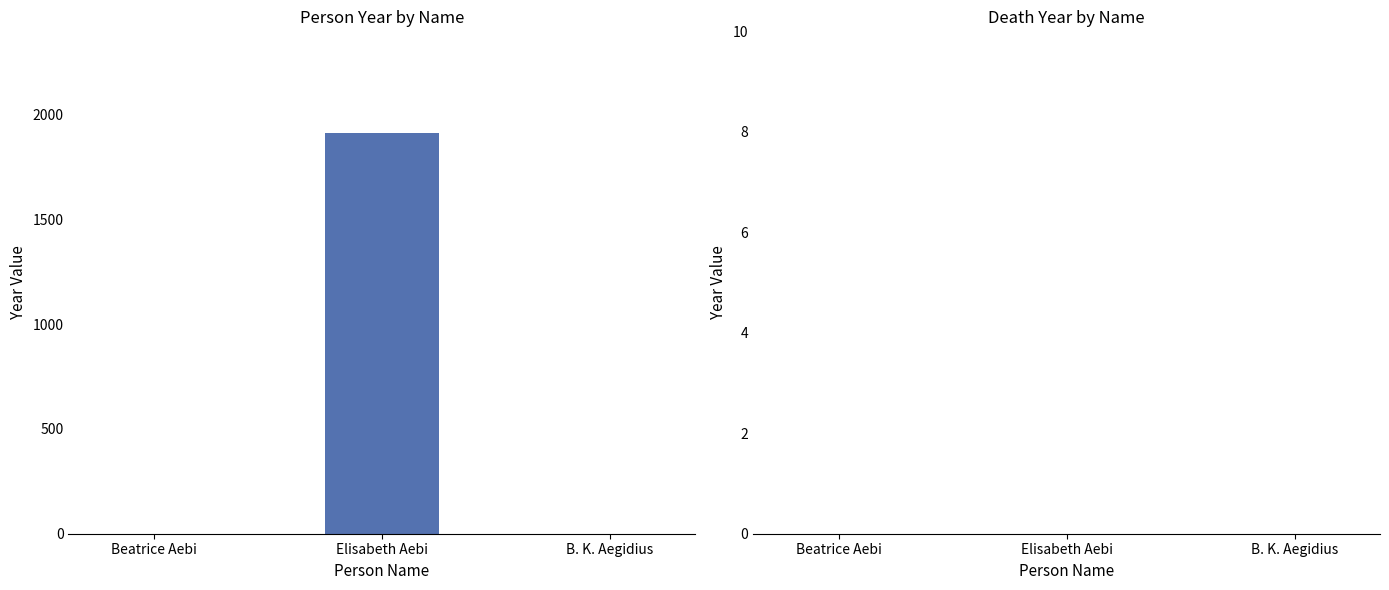

What is the sum of all values?

1913